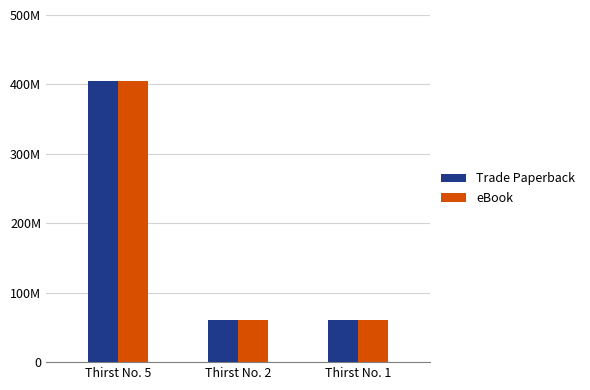

True or false: eBook has a value of 60563965 at Thirst No. 1.

True